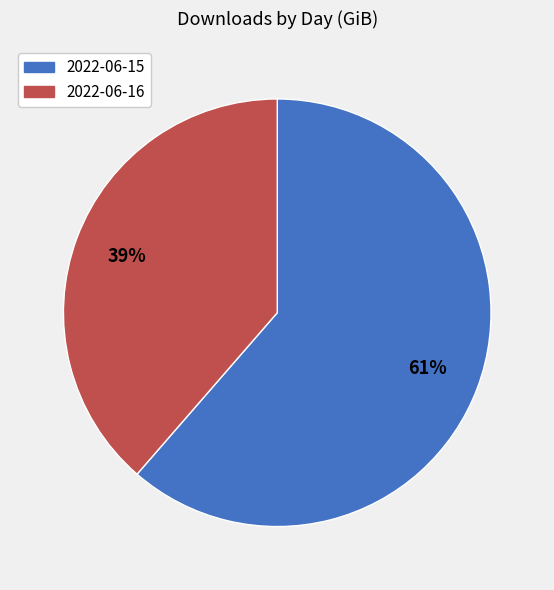

Is there any slice that represents more than half of the pie?

Yes